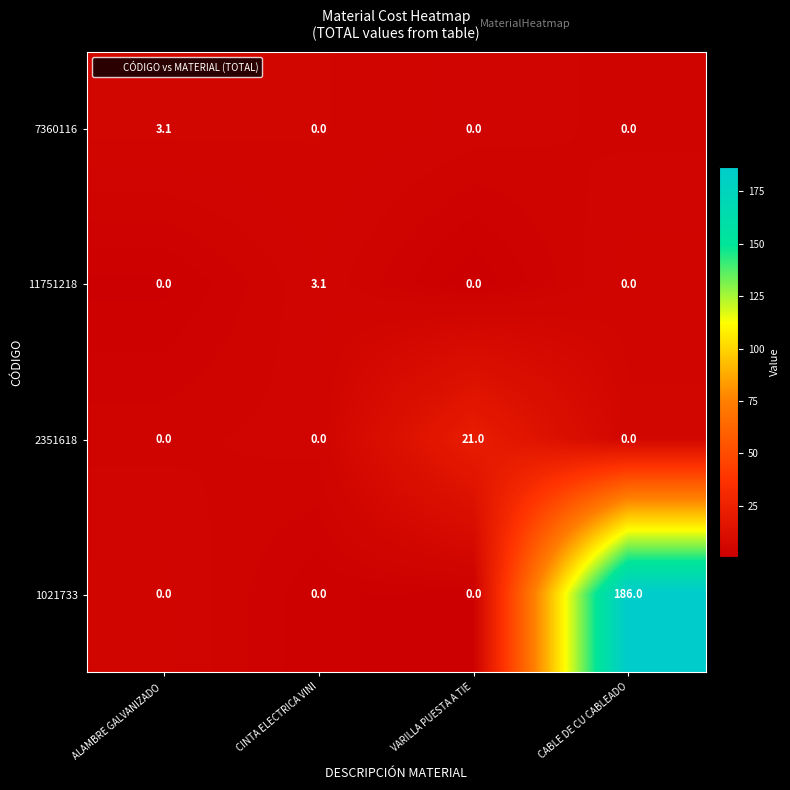

What is the maximum value shown in the chart?

186.0